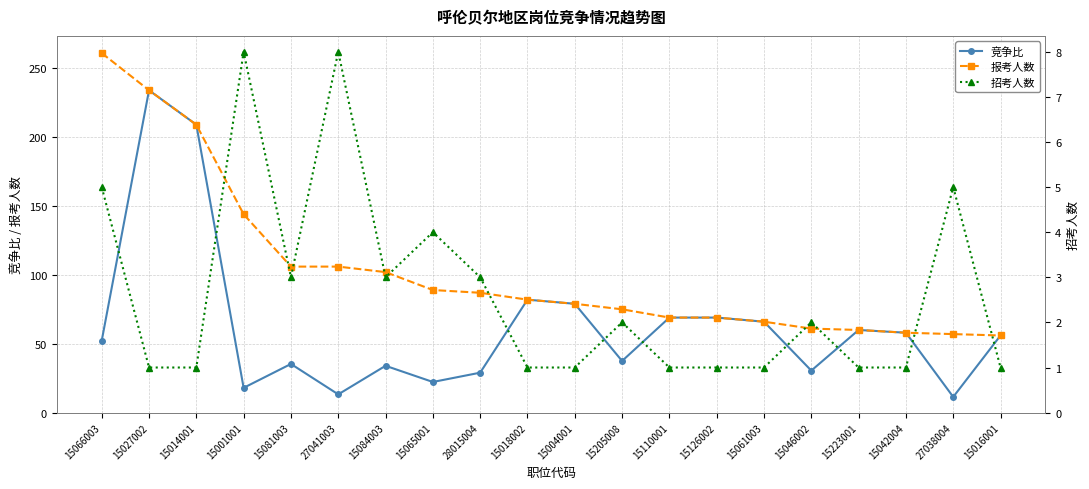

True or false: 竞争比 has a value of 22.2 at 15065001.

True